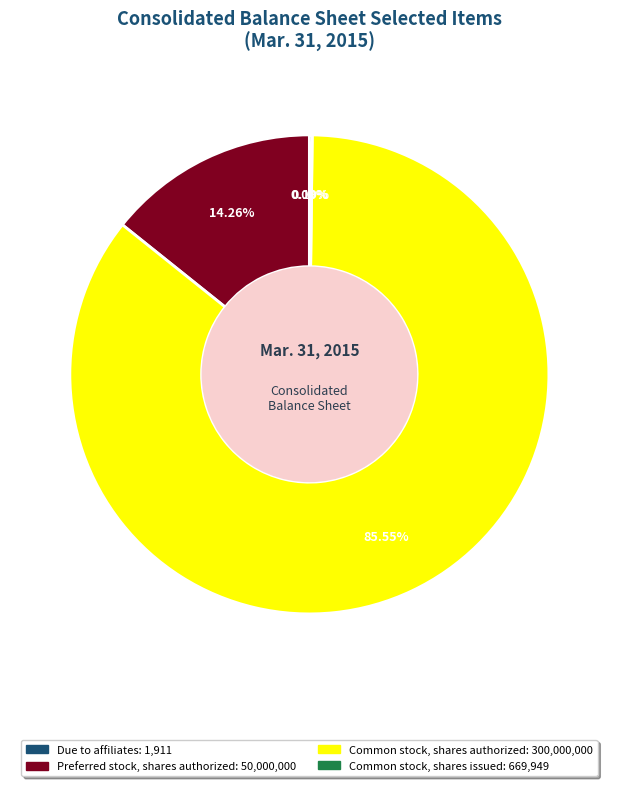

Is it true that Common stock, shares authorized is 95% of the pie?

False